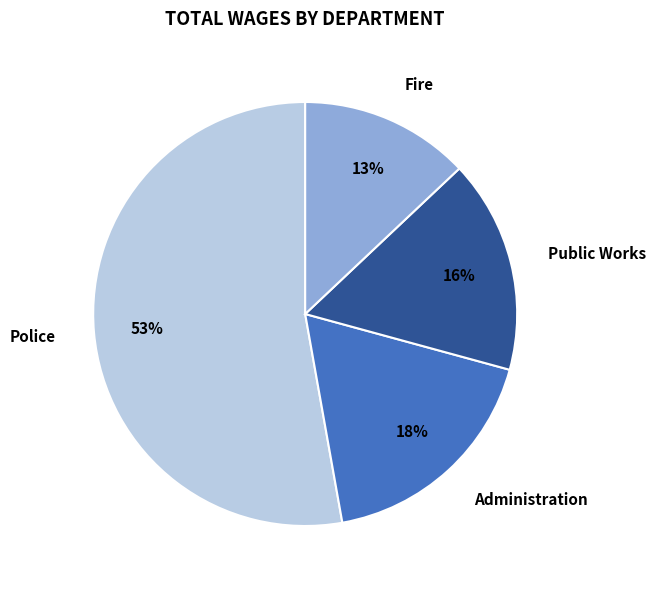

What is the largest slice in the pie chart?

Police